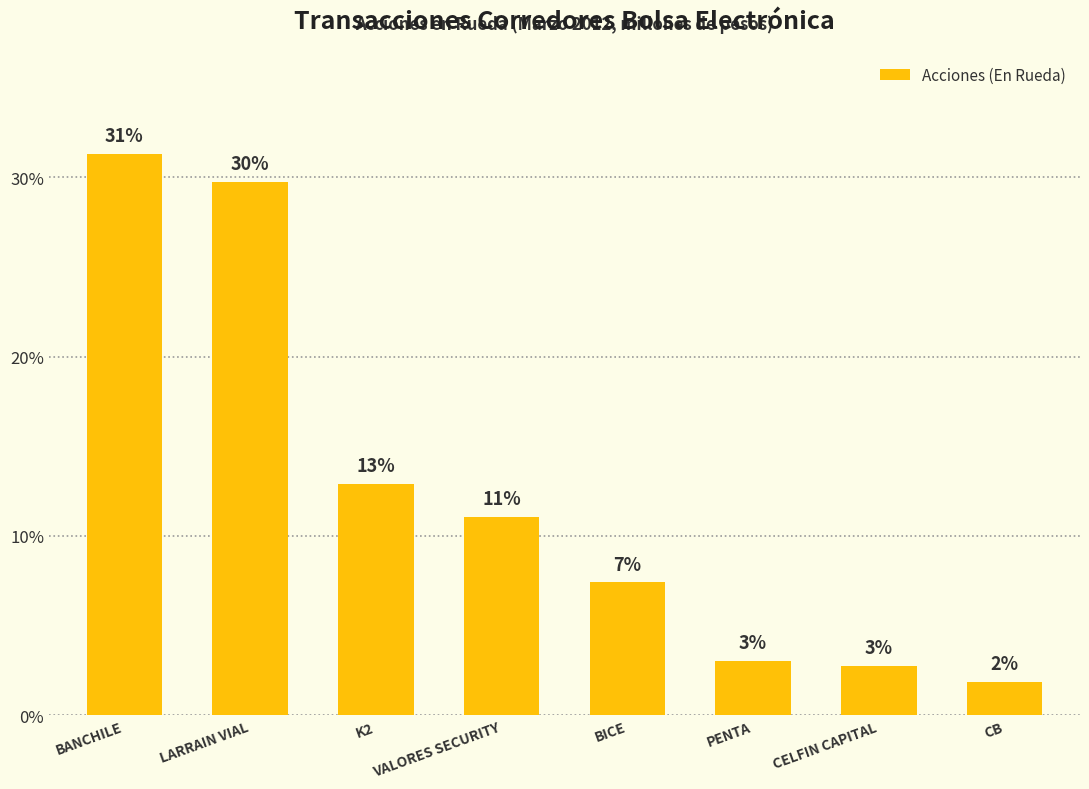

Reading left to right, list all the values displayed in this chart.

31.3	29.7	12.9	11.0	7.4	3.0	2.7	1.9